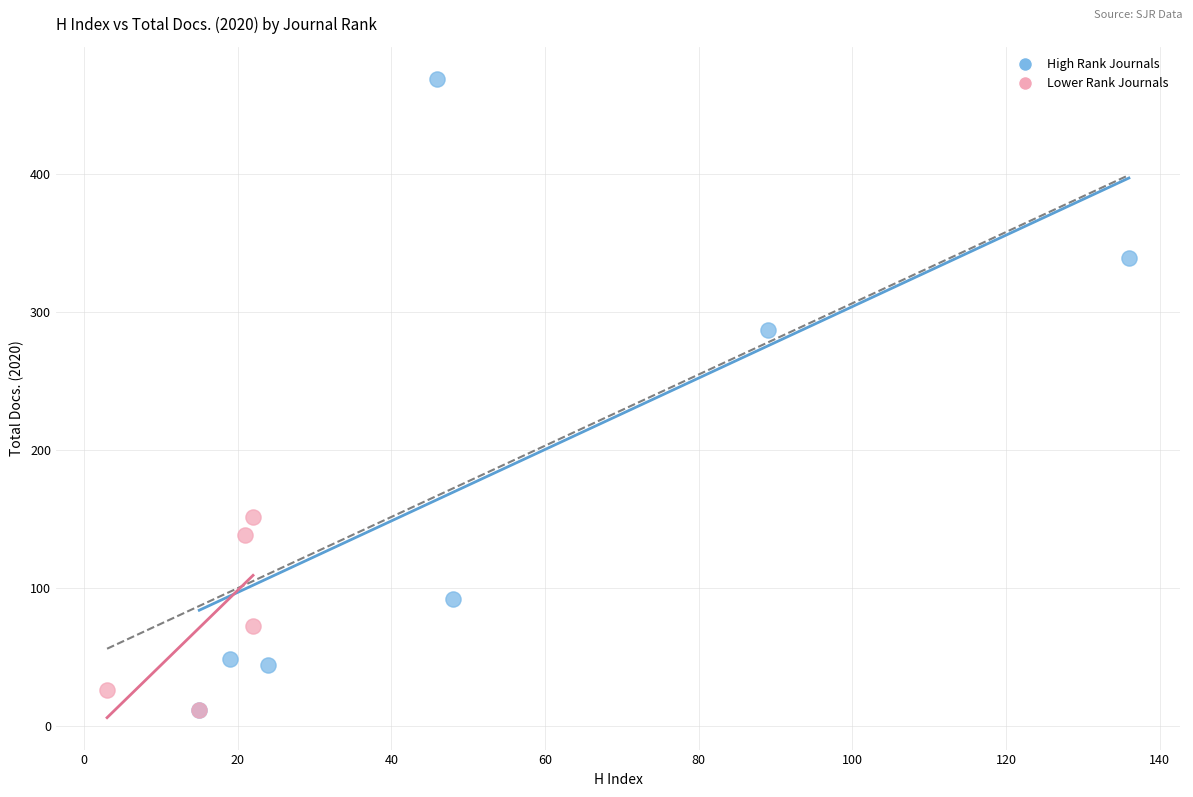

Which series has the widest spread of Y values?

High Rank Journals